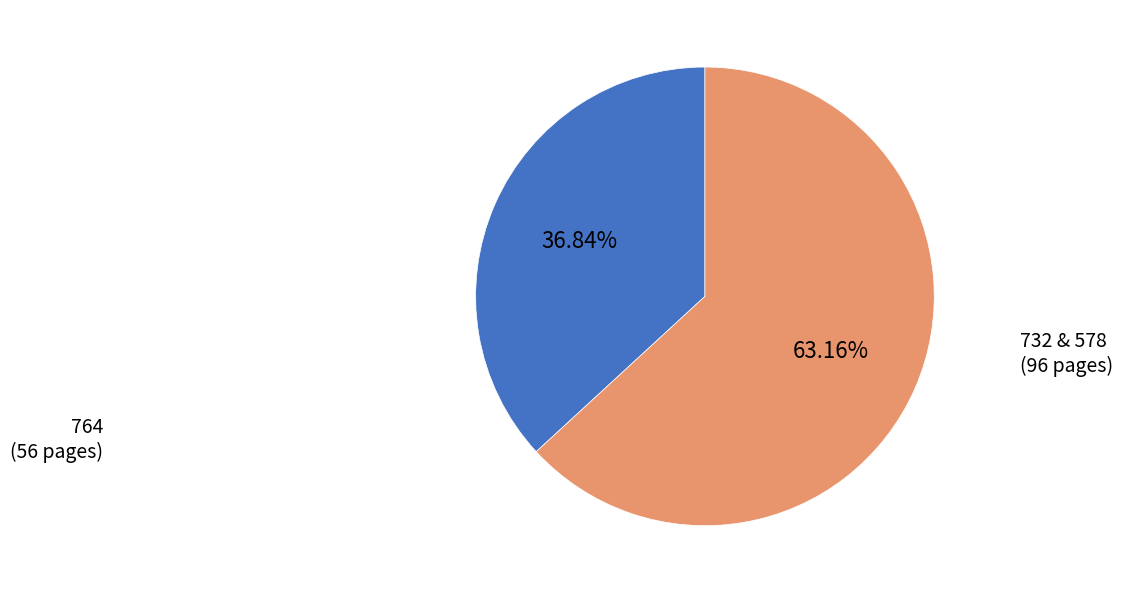

Is there any slice that represents more than half of the pie?

Yes